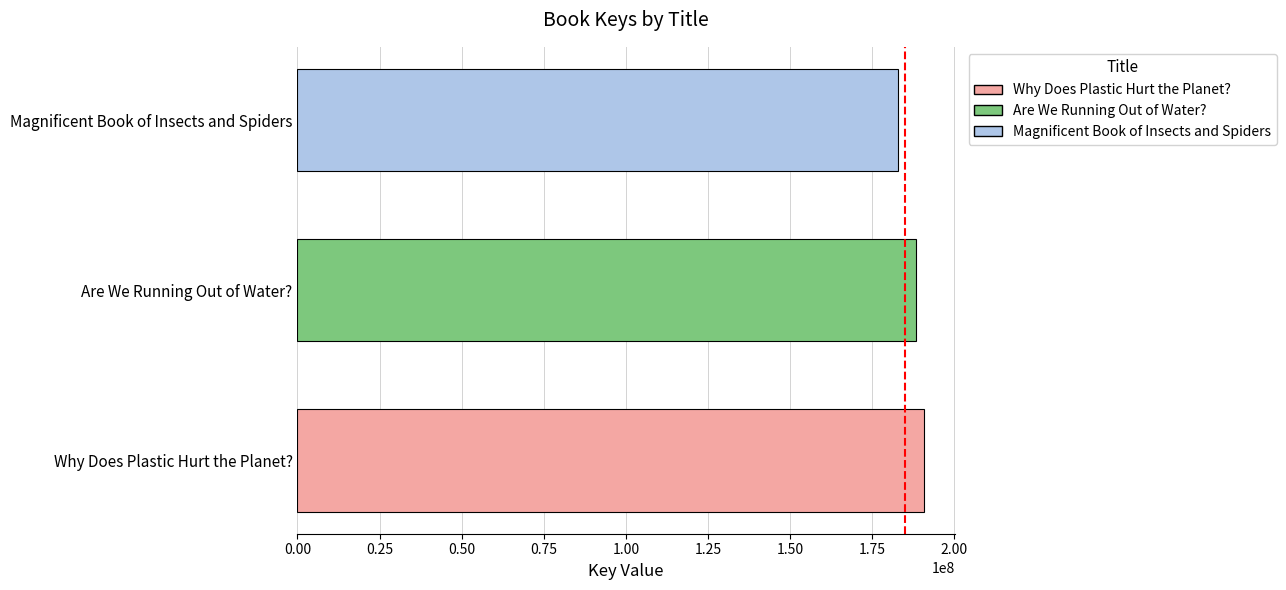

How many data points are less than 188158306?

1